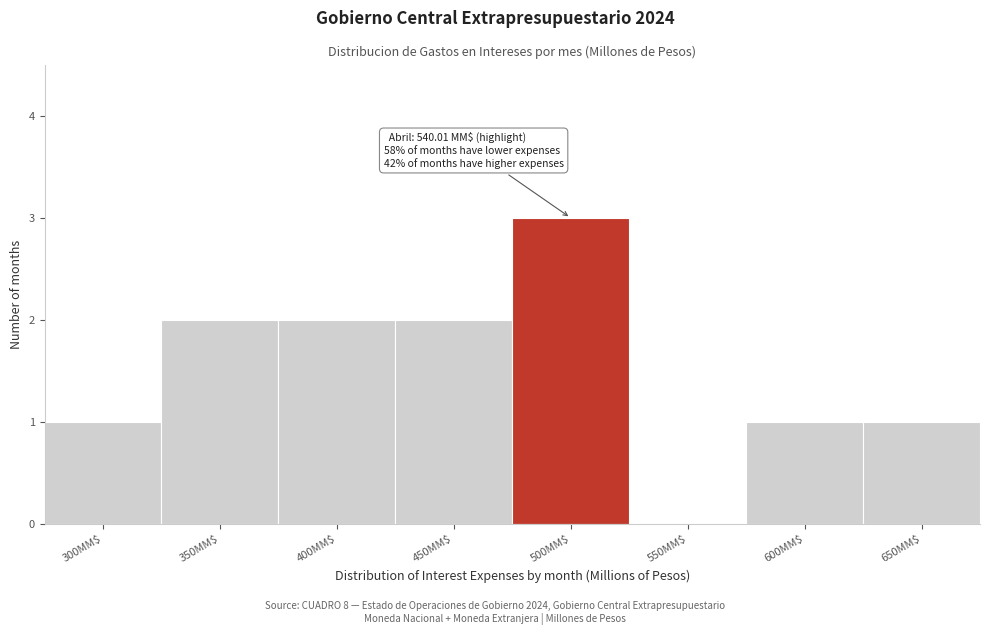

Which category has the highest value across all series?

500MM$